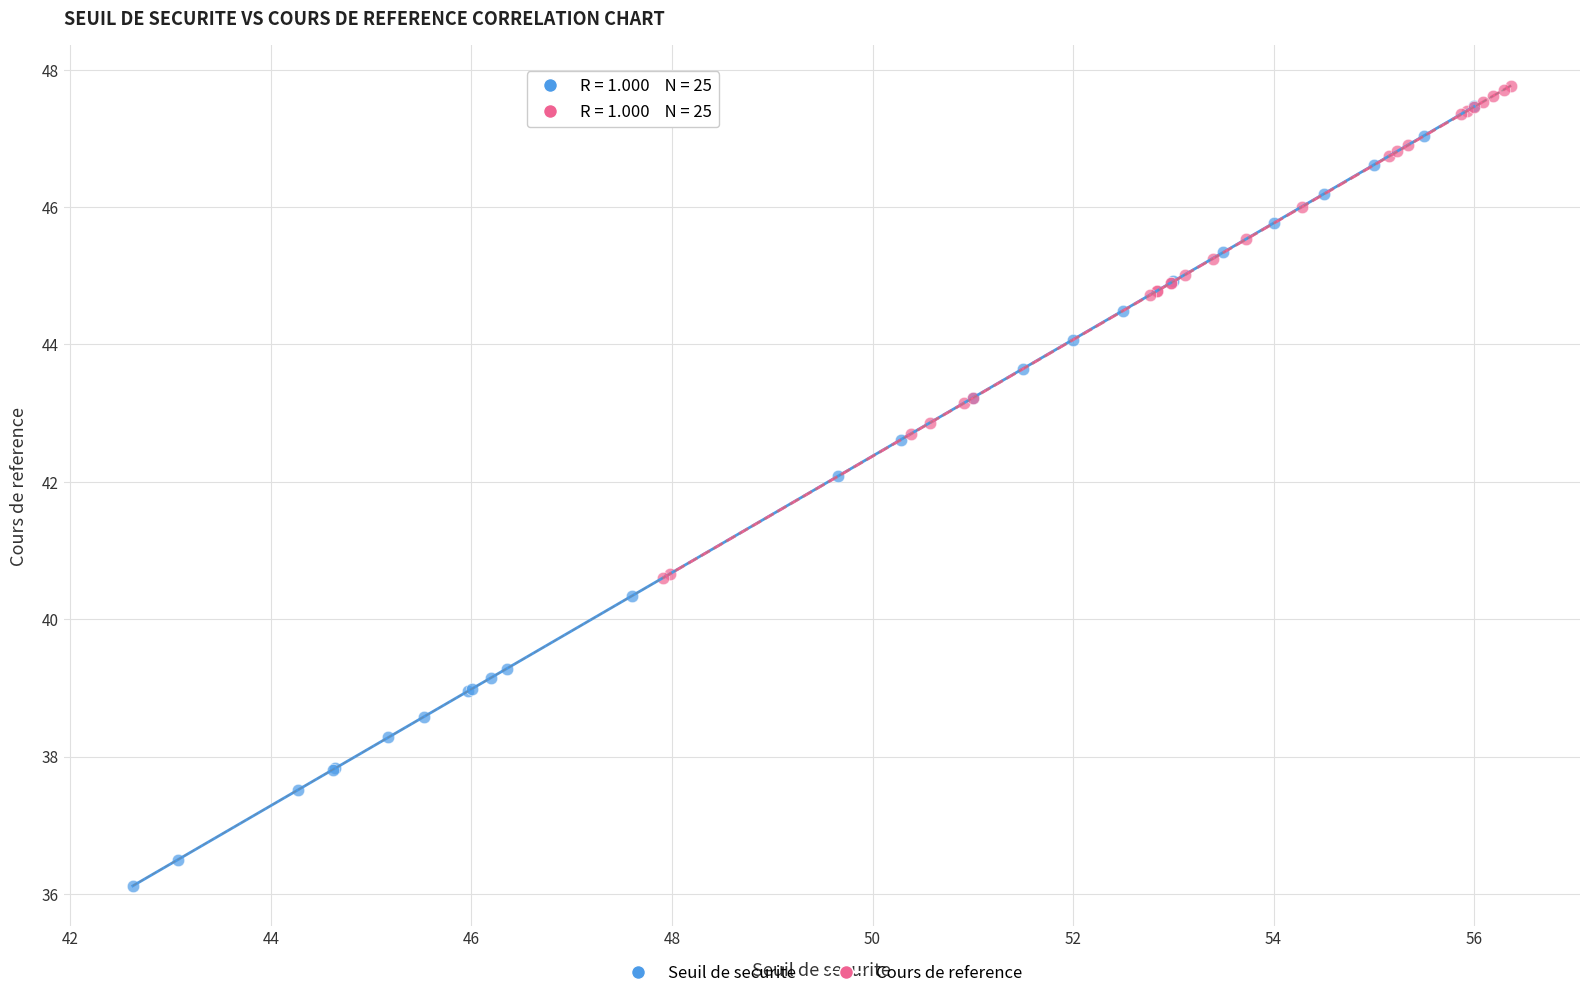

Which series has the widest spread of Y values?

Seuil de securite